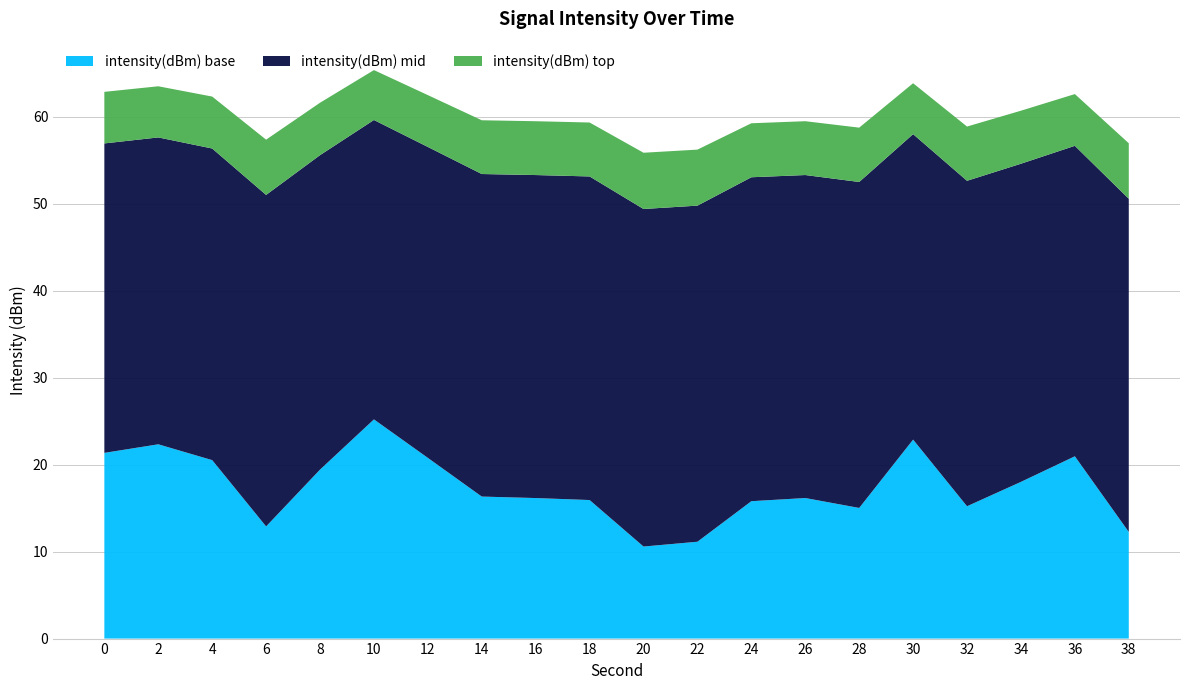

What is the total value across all series at 36?

62.6